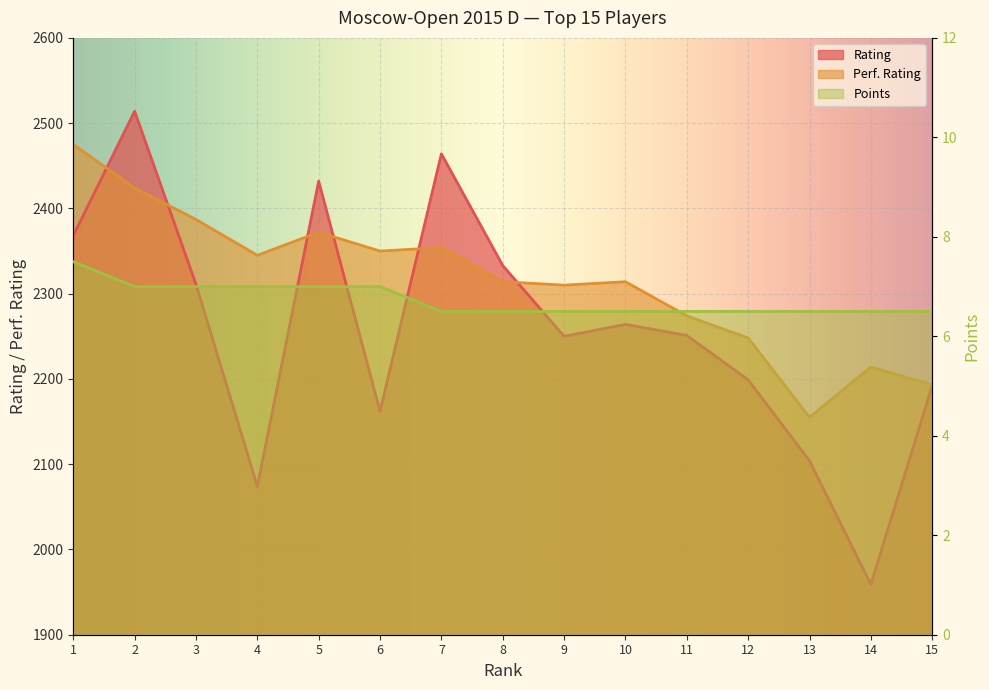

Which label corresponds to the largest value in the chart?

2